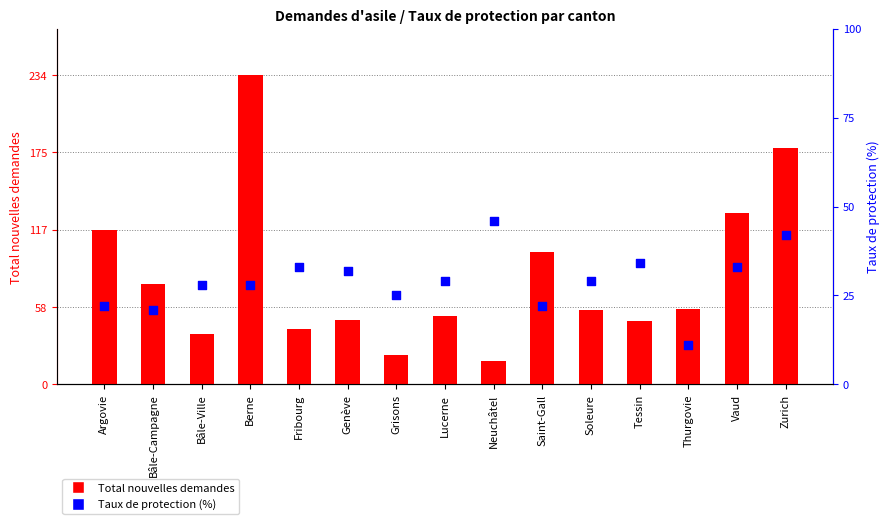

Which series has the widest spread of Y values?

Total nouvelles demandes